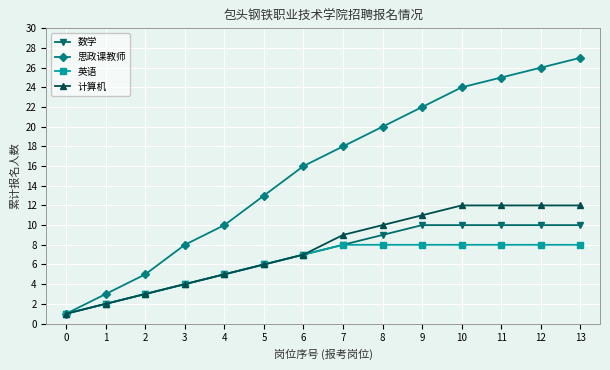

Rank the series by their maximum value, from lowest to highest.

英语, 数学, 计算机, 思政课教师